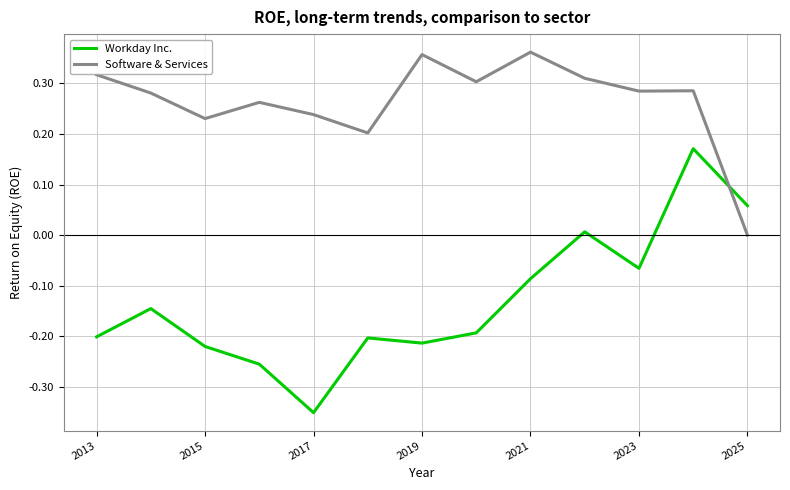

True or false: Software & Services and Workday Inc. cross at least once.

True